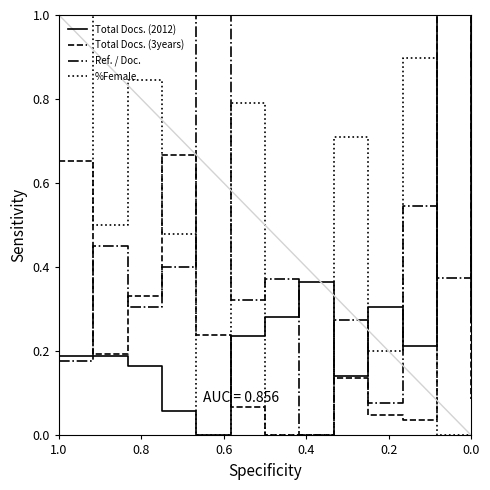

True or false: Total Docs. (2012) and Ref. / Doc. cross at least once.

True